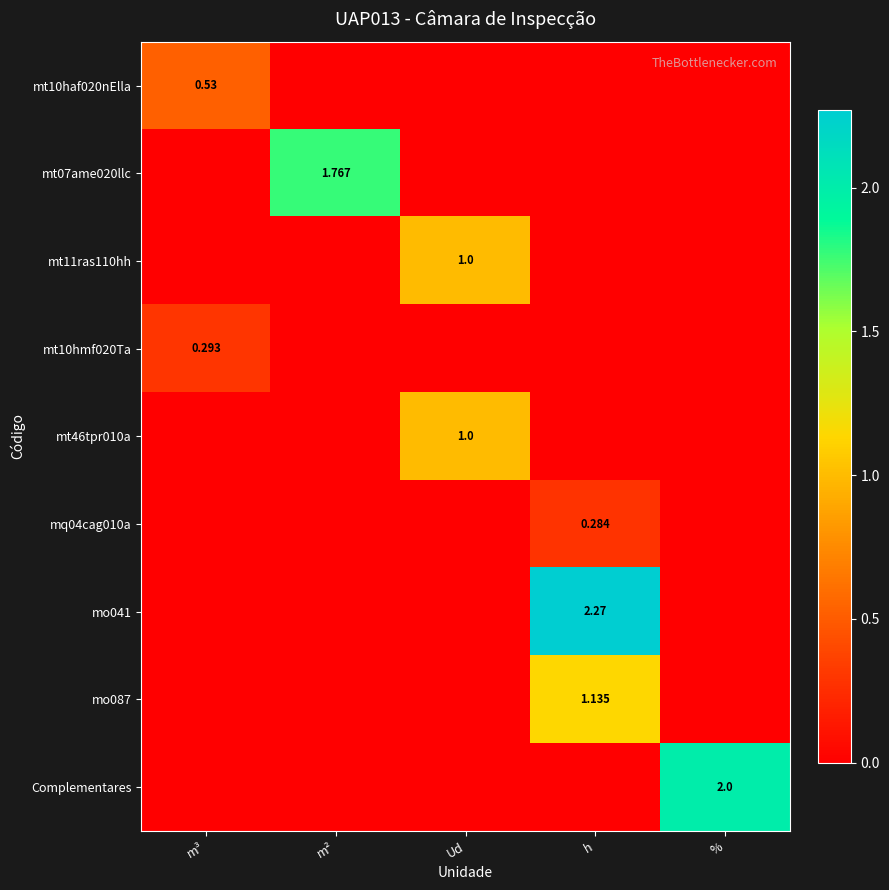

The mt46tpr010a series shows 0.6 at m². True or false?

False